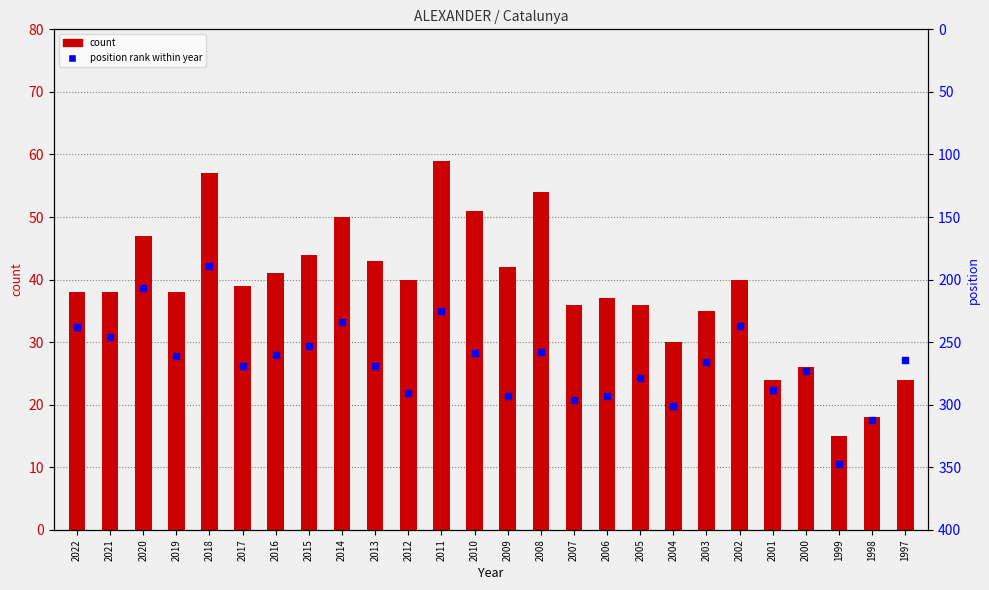

Which series reaches the maximum Y coordinate?

position rank